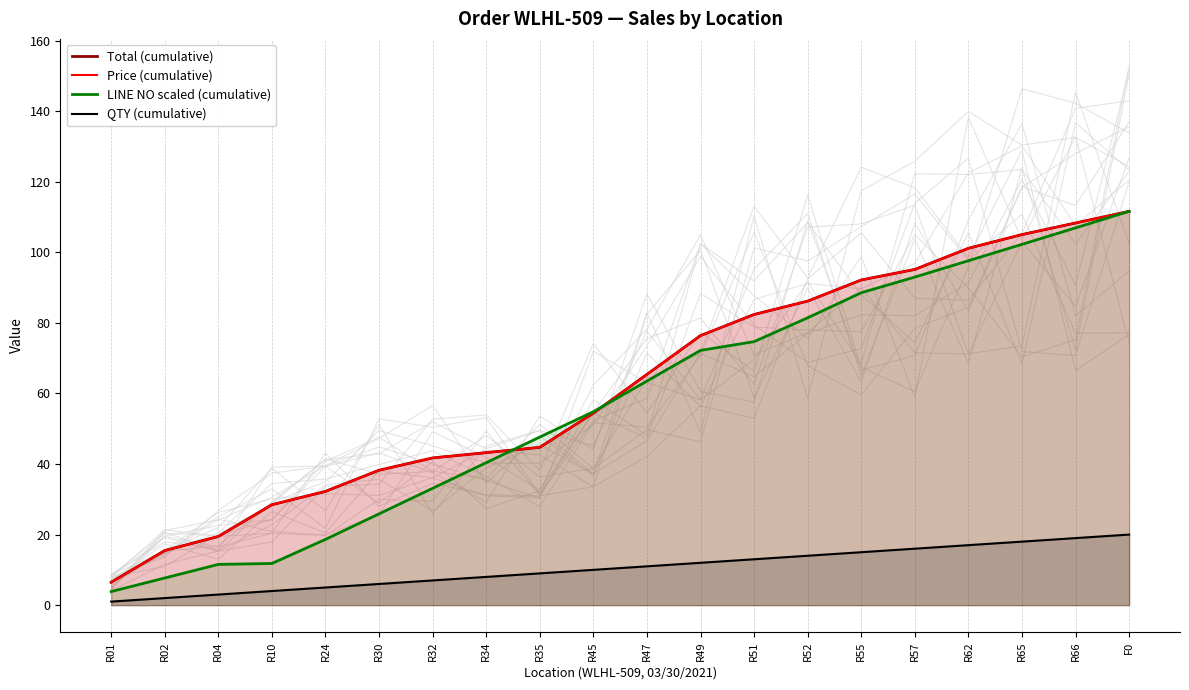

What is the label of the 19th point from the right?

R02